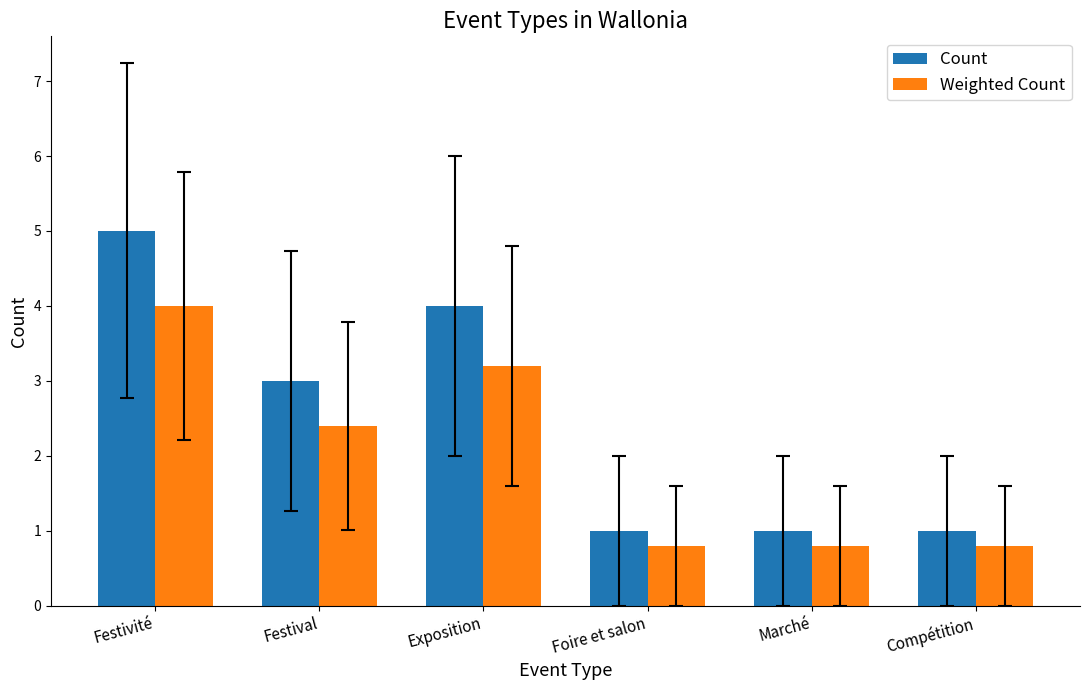

Which series has the largest range (max minus min)?

Count